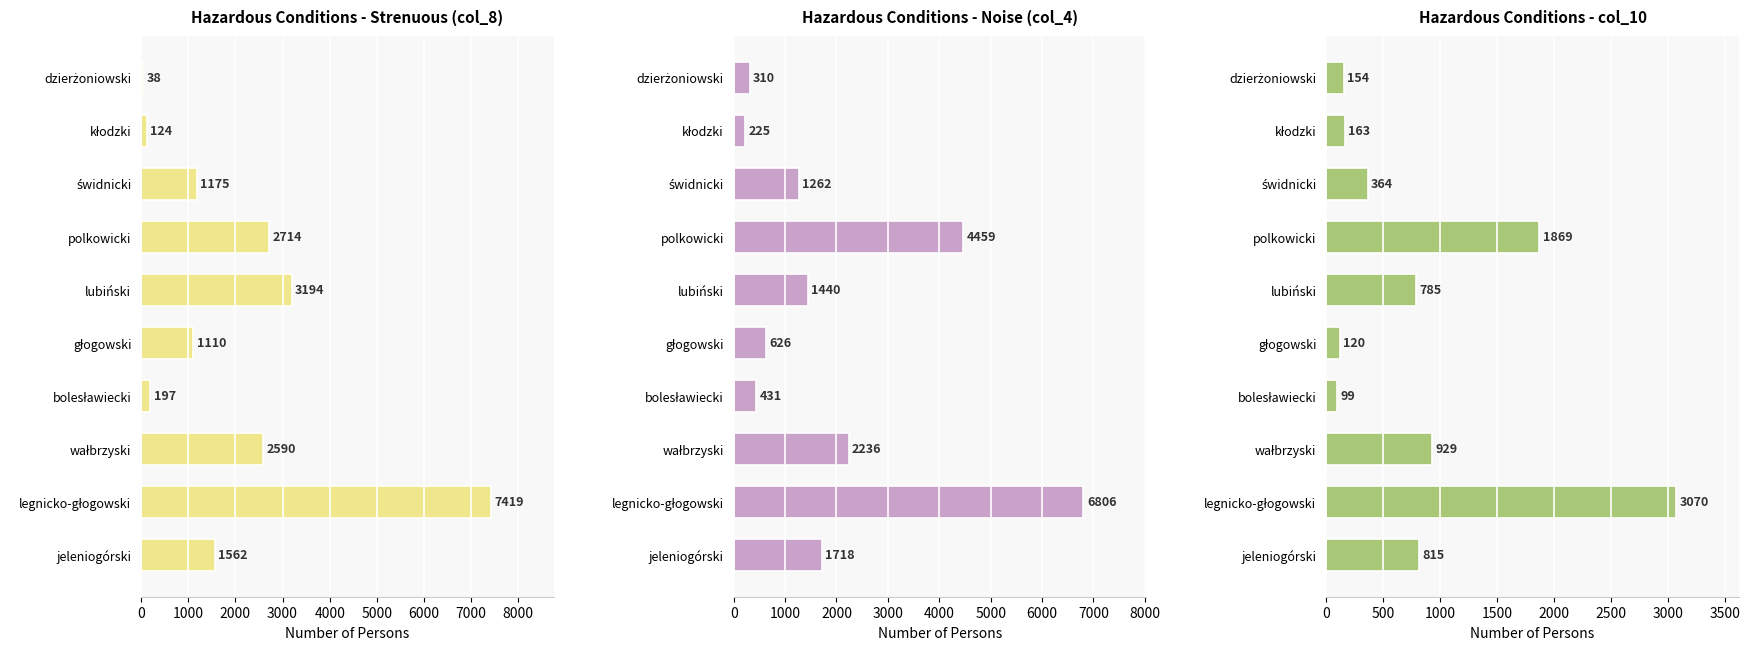

Is it true that hałas noise (col_4) equals 4459 at polkowicki?

True